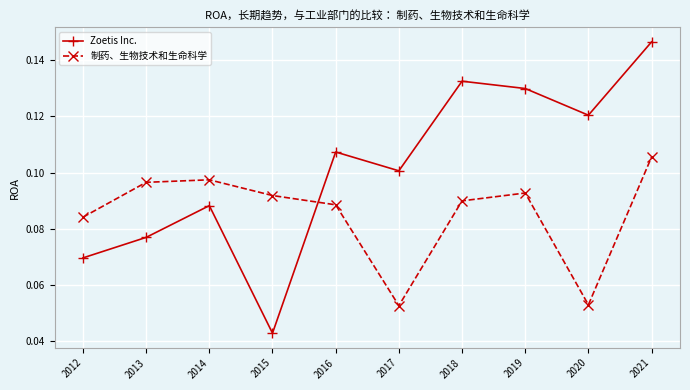

How many intersections are there between Zoetis Inc. and 制药、生物技术和生命科学?

1